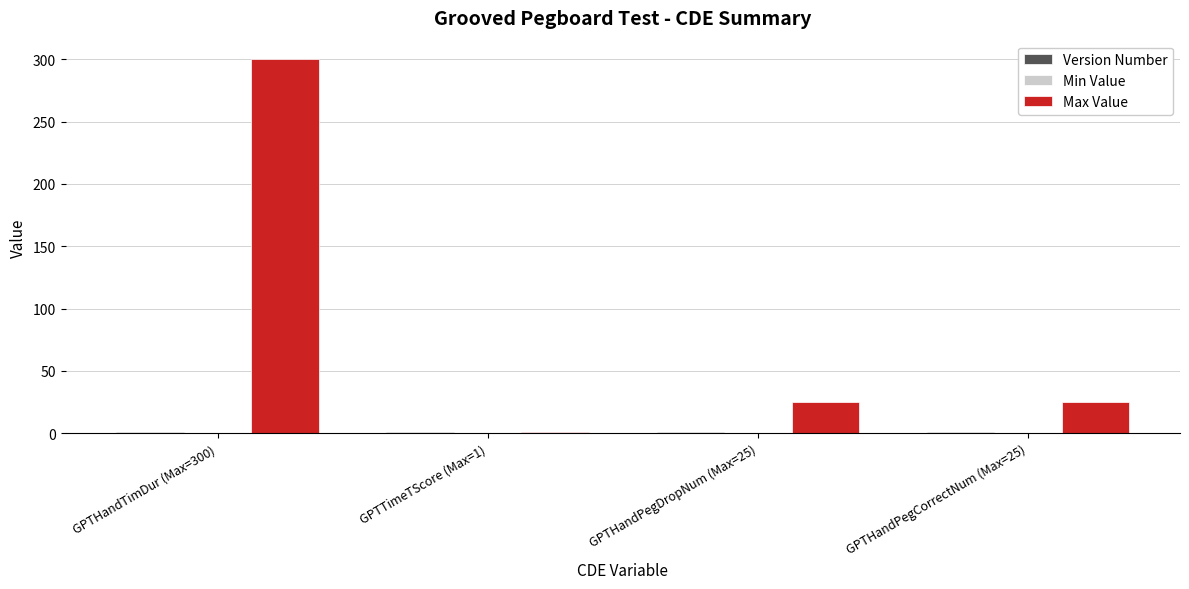

What is the value of the Max Value bar at the 4th from the left?

25